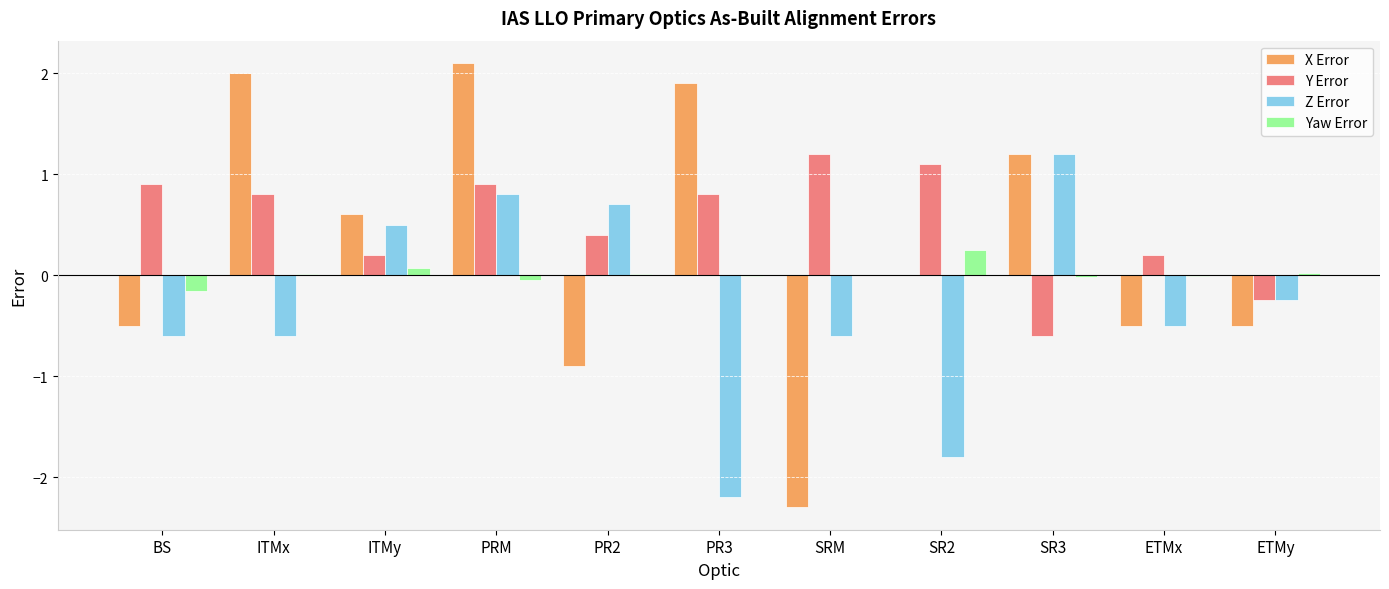

How many series are shown in this chart?

4